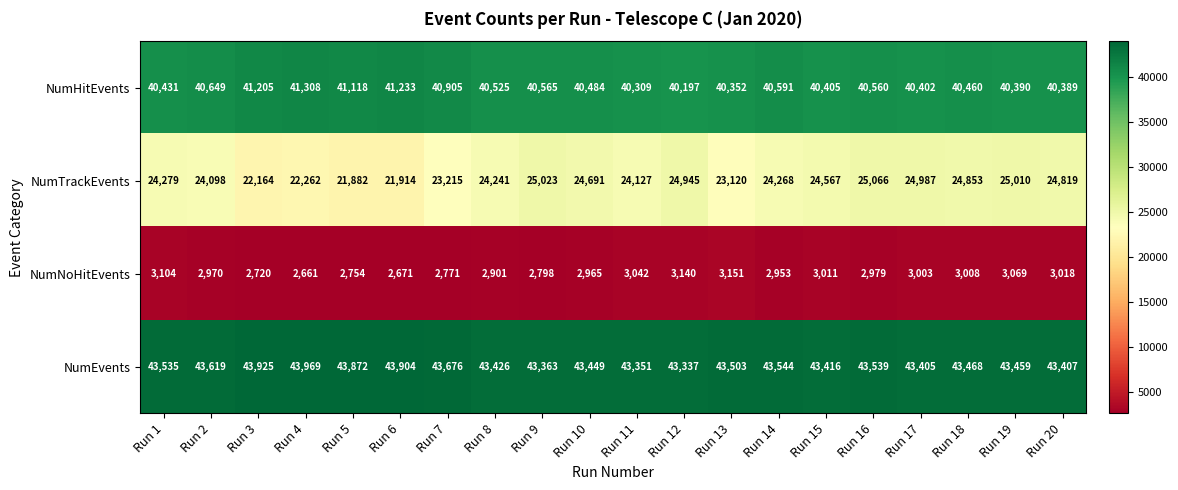

Where is NumNoHitEvents nearest to the value 2906?

Run 8